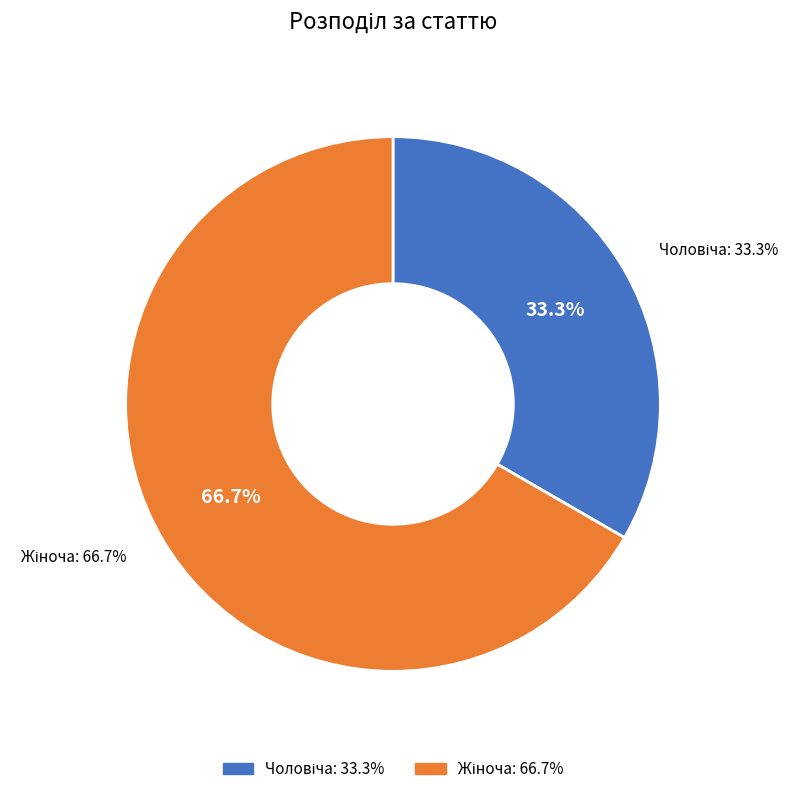

Rank the categories by value from lowest to highest.

Чоловіча, Жіноча